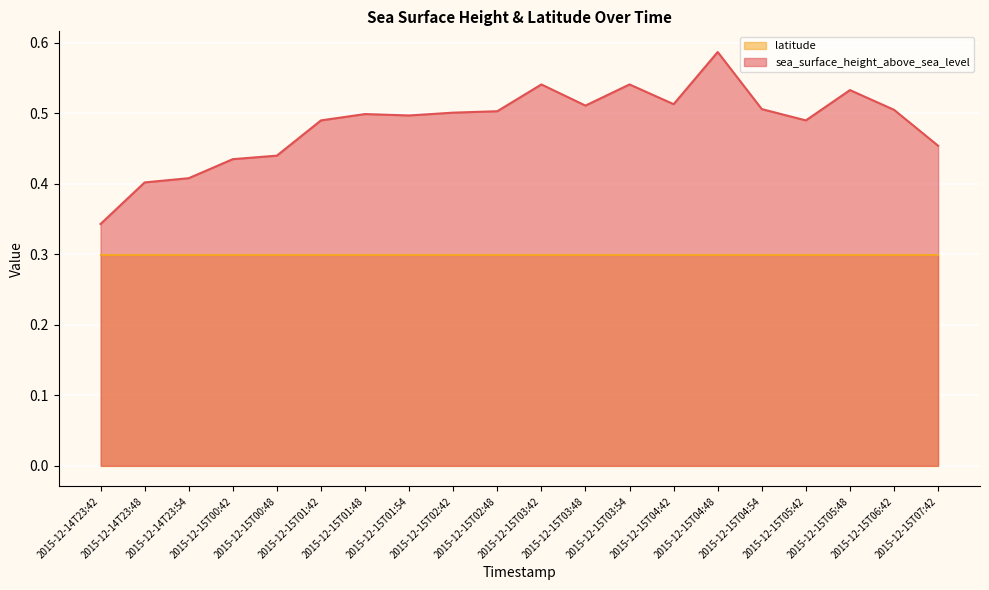

Rank the categories by value from lowest to highest.

2015-12-14T23:42, 2015-12-14T23:48, 2015-12-14T23:54, 2015-12-15T00:42, 2015-12-15T00:48, 2015-12-15T07:42, 2015-12-15T01:42, 2015-12-15T05:42, 2015-12-15T01:54, 2015-12-15T01:48, 2015-12-15T02:42, 2015-12-15T02:48, 2015-12-15T06:42, 2015-12-15T04:54, 2015-12-15T03:48, 2015-12-15T04:42, 2015-12-15T05:48, 2015-12-15T03:42, 2015-12-15T03:54, 2015-12-15T04:48